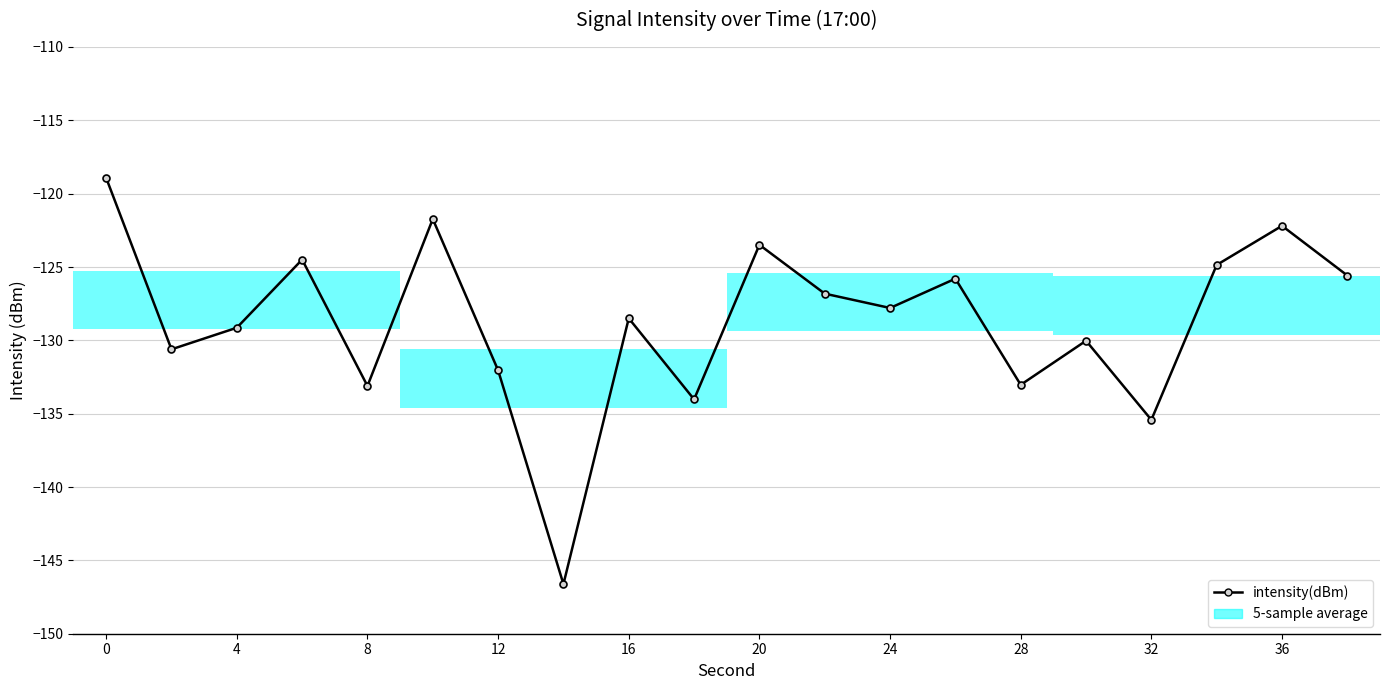

Are the bars grouped side by side (vs. stacked)?

No